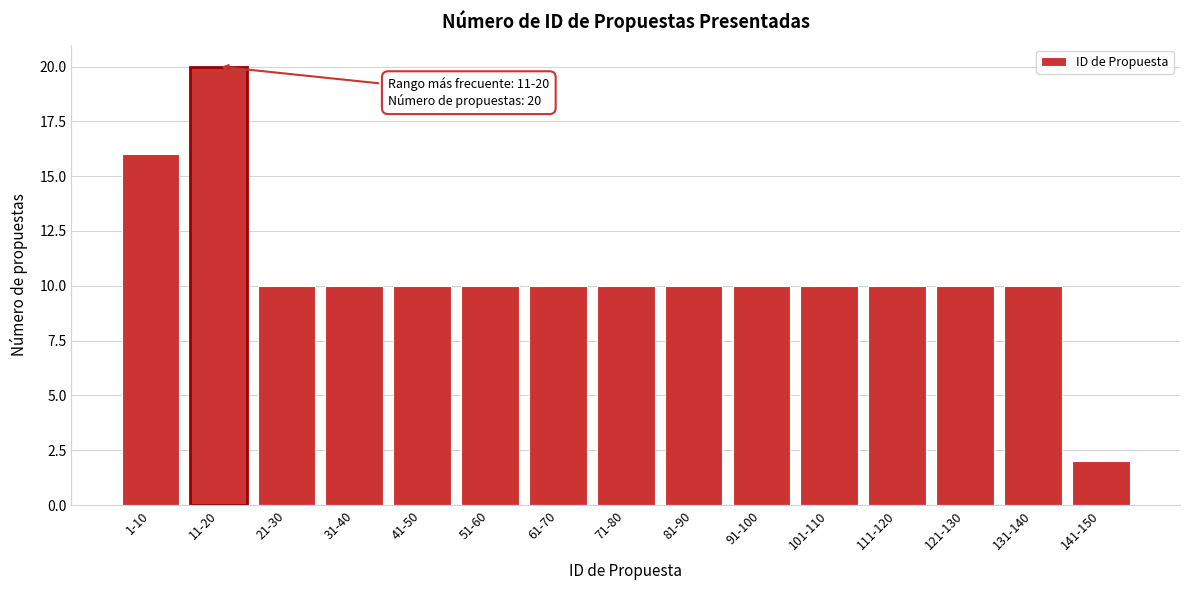

Reading left to right, what are all the values shown in this chart?

1-10=16	11-20=20	21-30=10	31-40=10	41-50=10	51-60=10	61-70=10	71-80=10	81-90=10	91-100=10	101-110=10	111-120=10	121-130=10	131-140=10	141-150=2